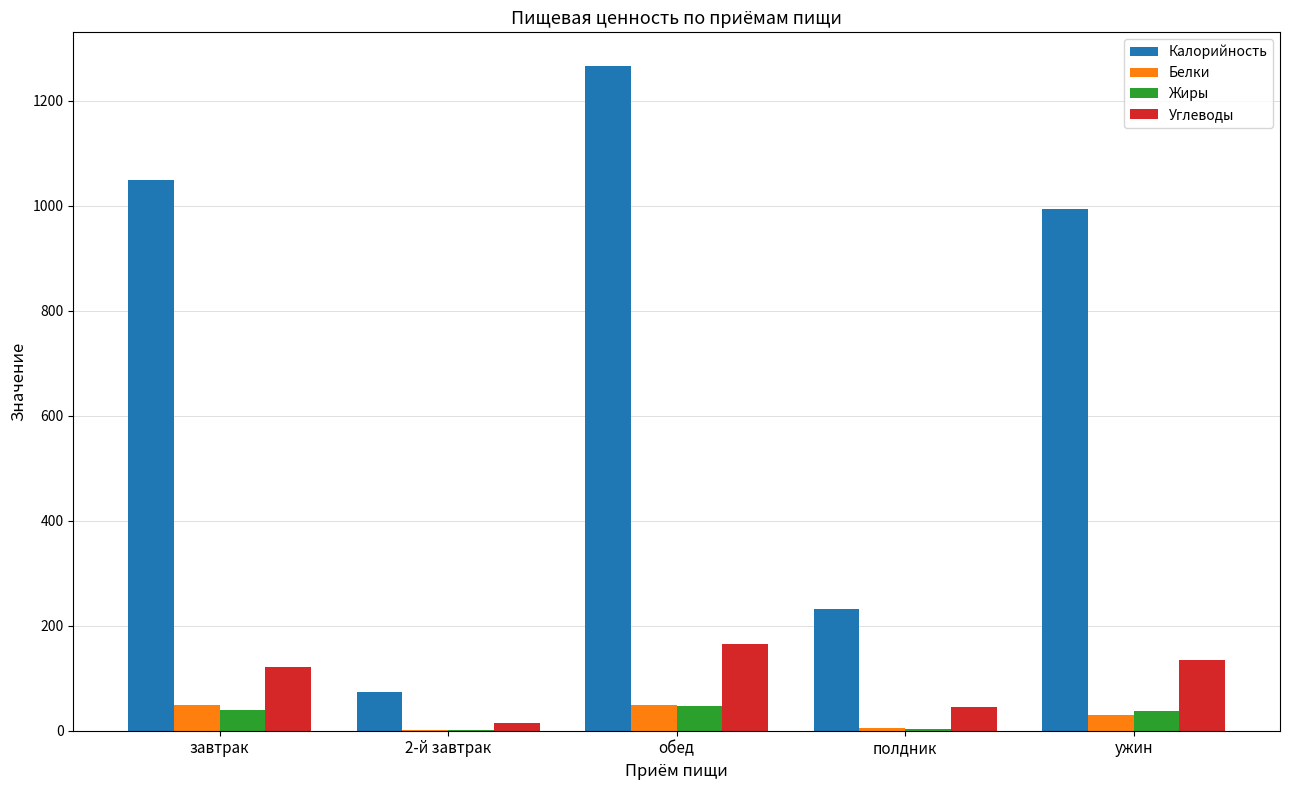

Which label corresponds to the largest value in the chart?

обед